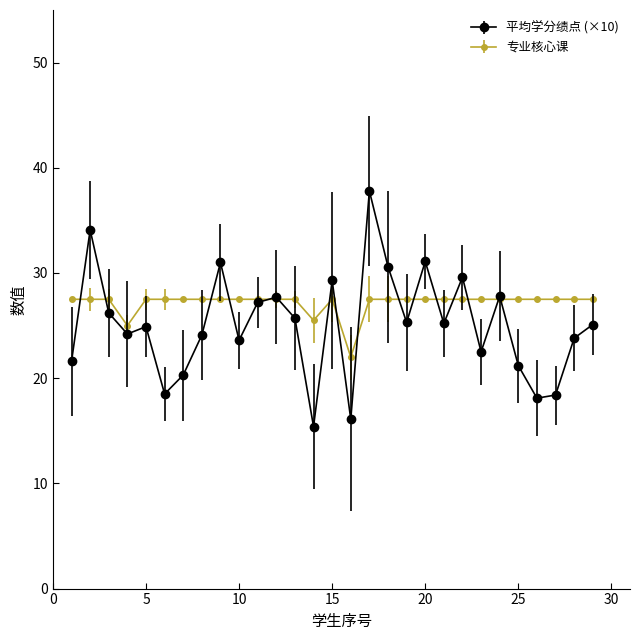

What is the value of the 专业核心课 point at the 2nd from the left?

27.5